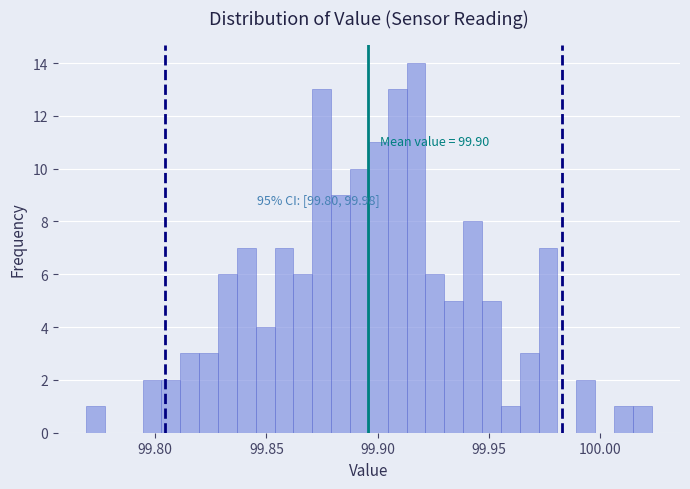

Read against the x-axis, roughly where is the centre of the tallest bar?

99.915